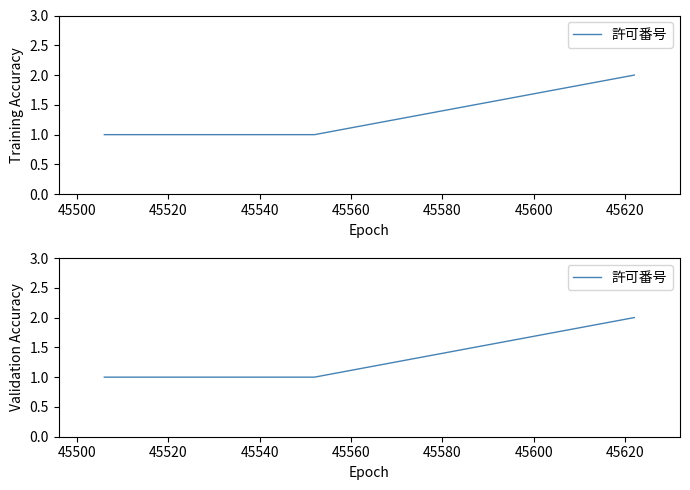

Read the value at 45520.

1